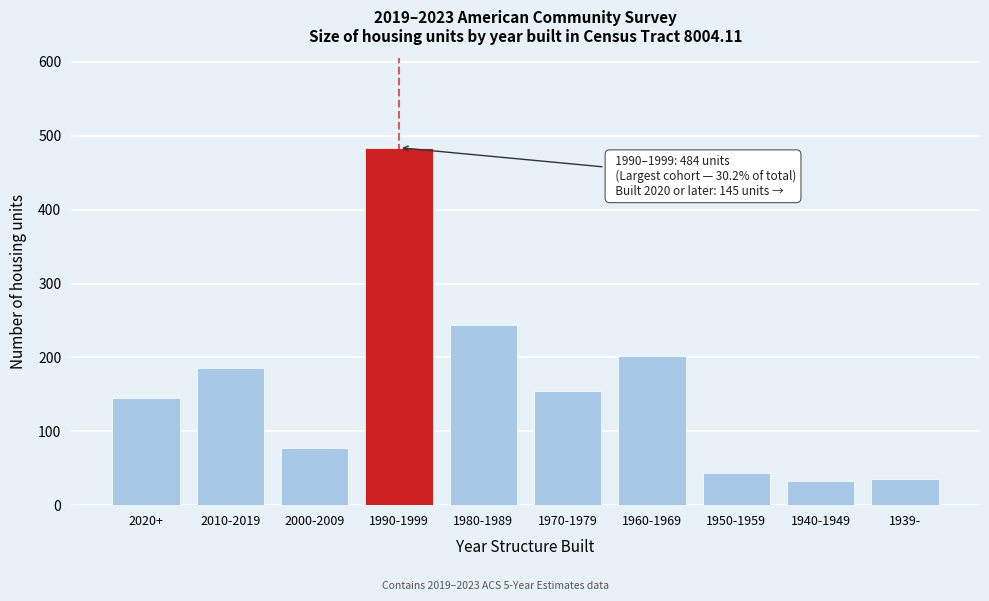

The chart shows a value of 35 at 1939-. True or false?

True